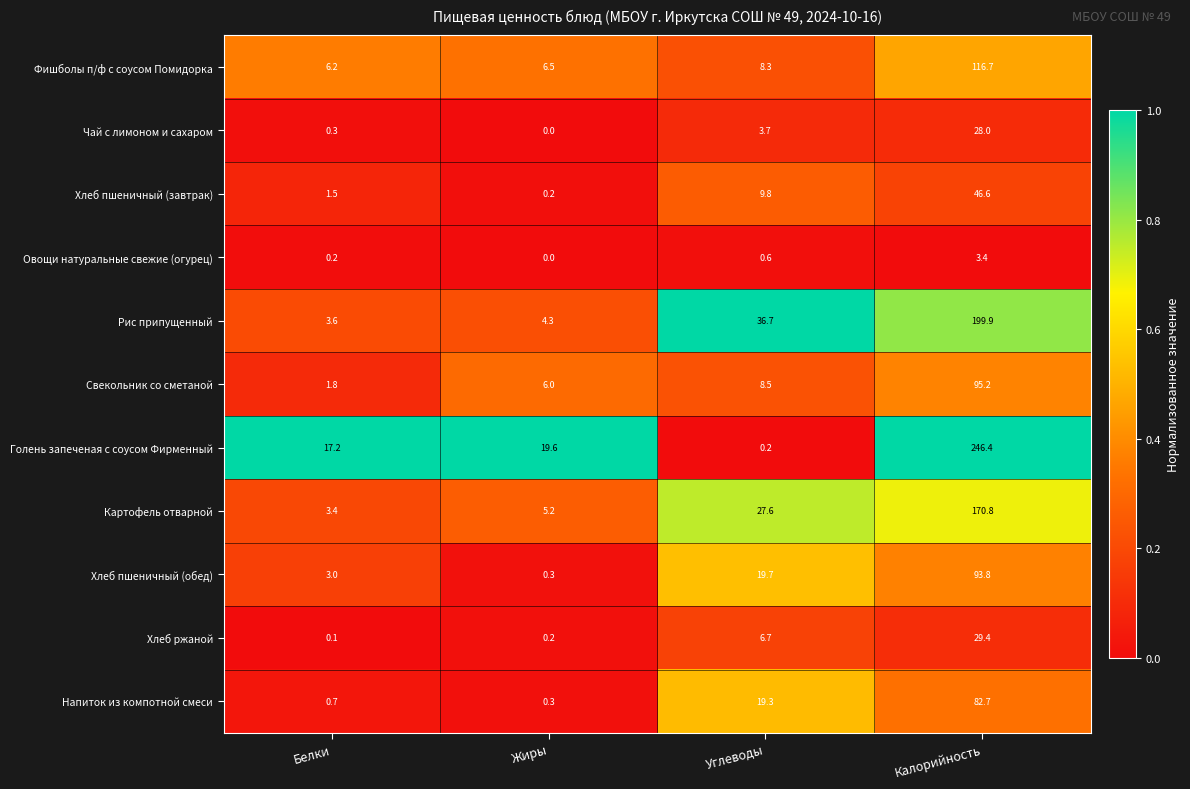

Which category has the highest value in the Овощи натуральные свежие (огурец) series?

Калорийность